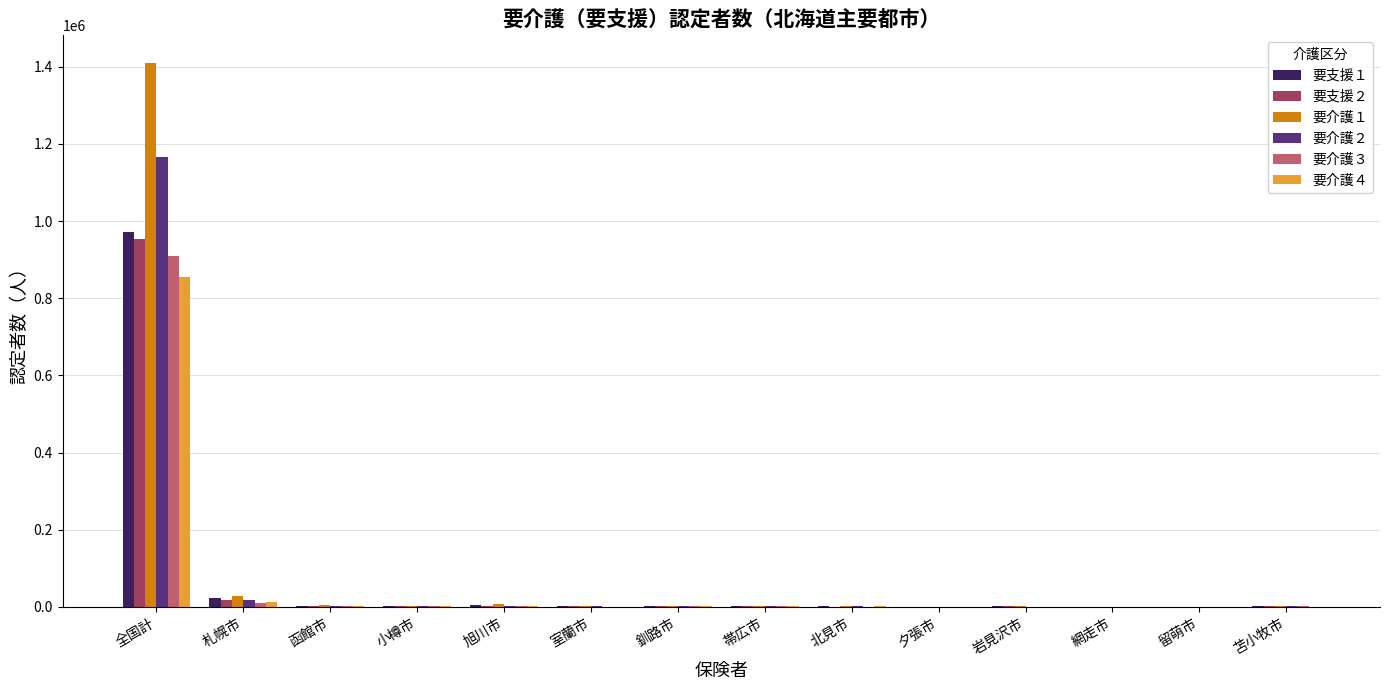

At which category is the sum across all series the highest?

全国計